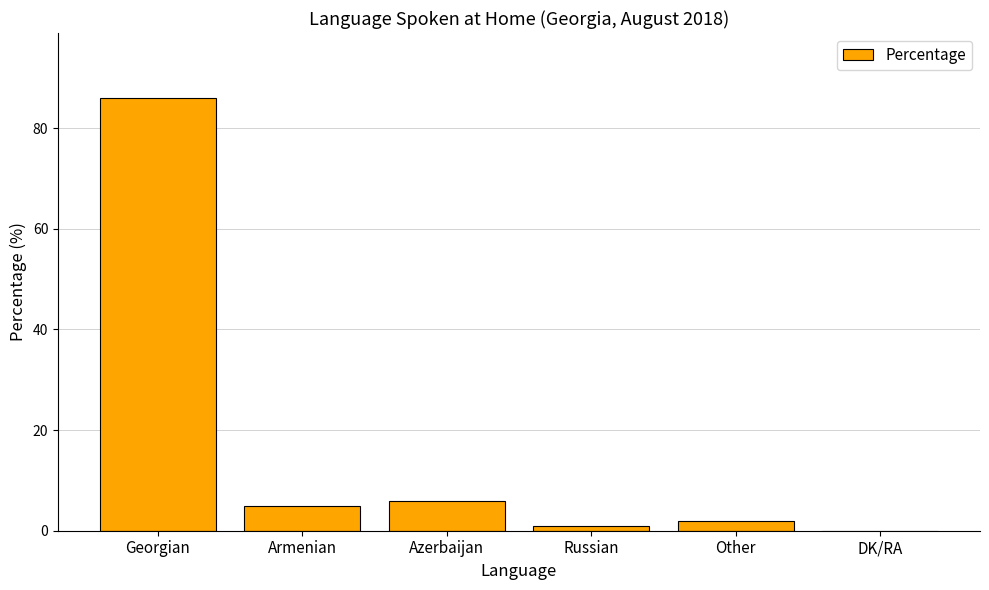

Reading right to left, extract all data points from this chart.

DK/RA=0	Other=2	Russian=1	Azerbaijan=6	Armenian=5	Georgian=86